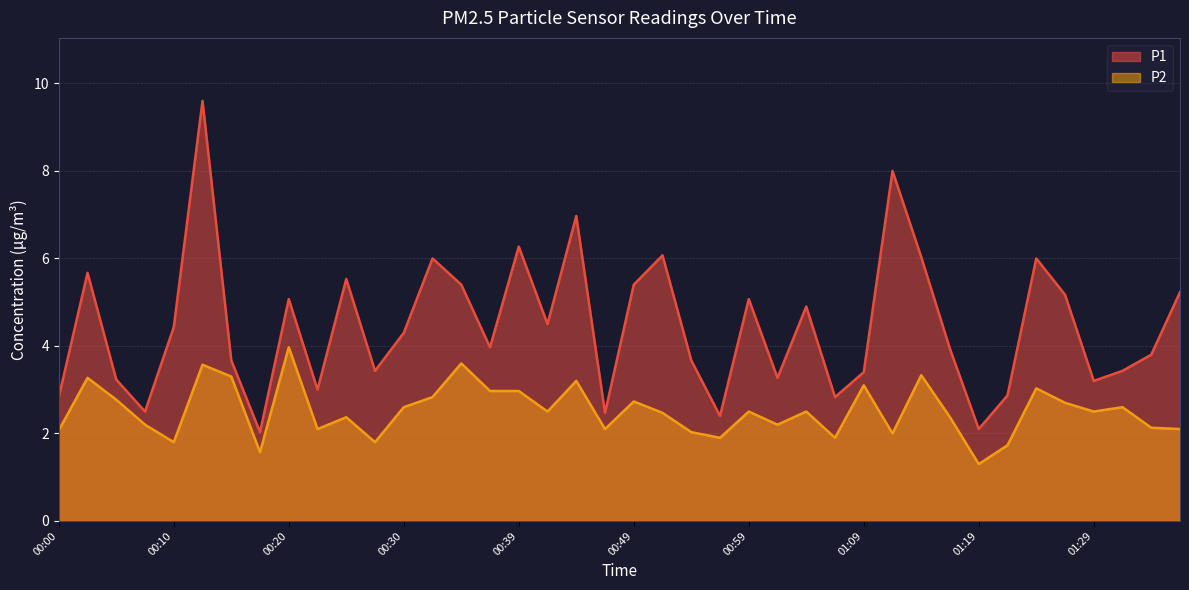

How many categories are shown in the chart?

40